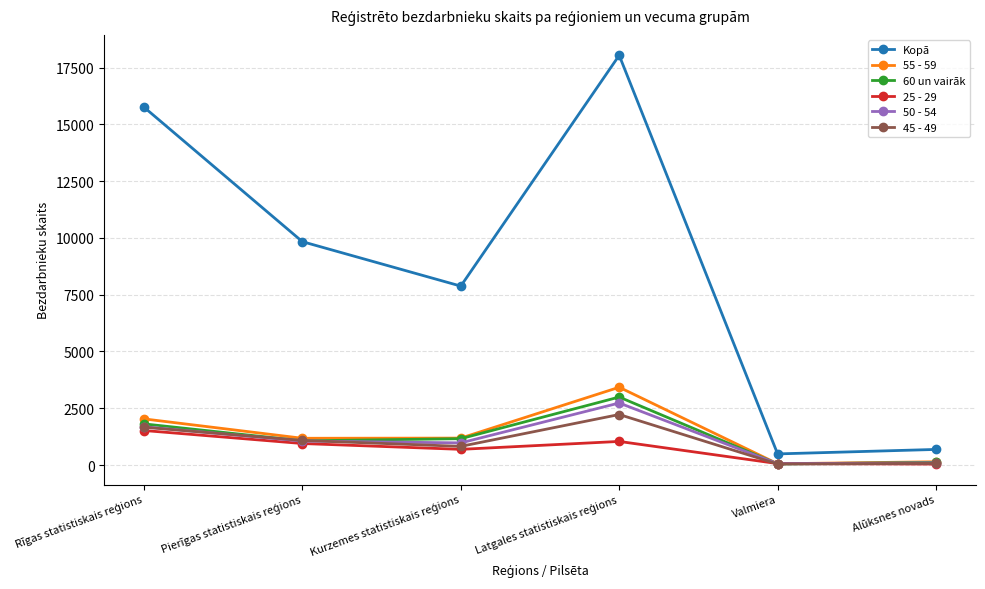

True or false: 45 - 49 and Kopā cross at least once.

False